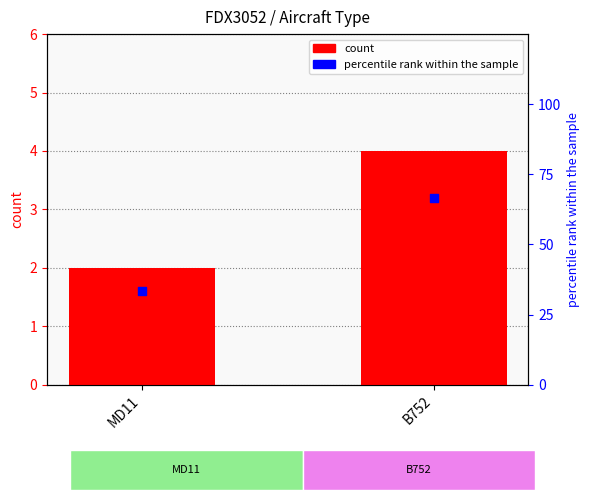

At how many categories does at least one series exceed 20?

2